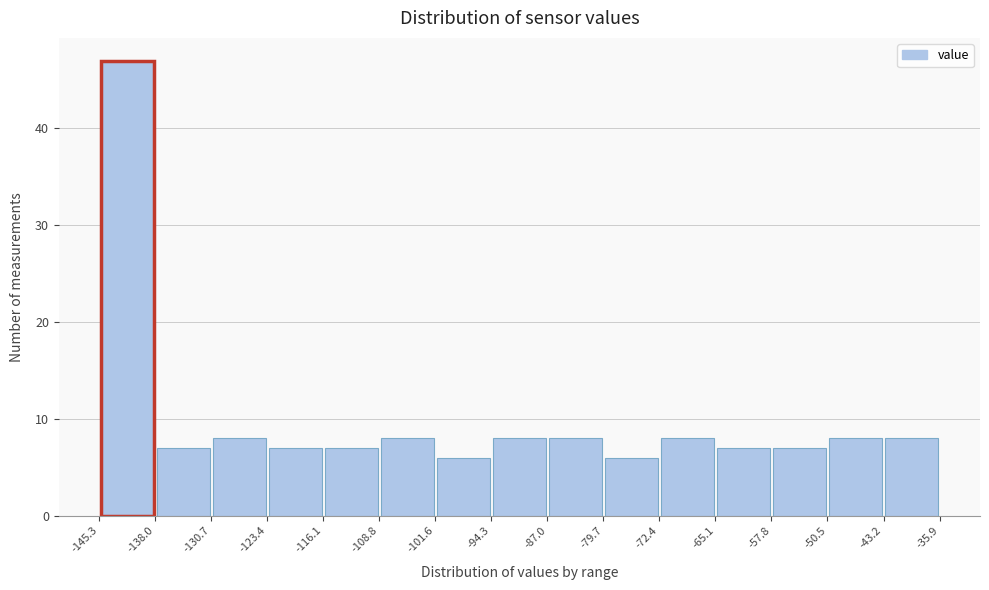

What is the height of the bar covering -138.0 to -130.7 on the x-axis? The values are not printed on the chart, so give them approximately, as read against the axis.

7